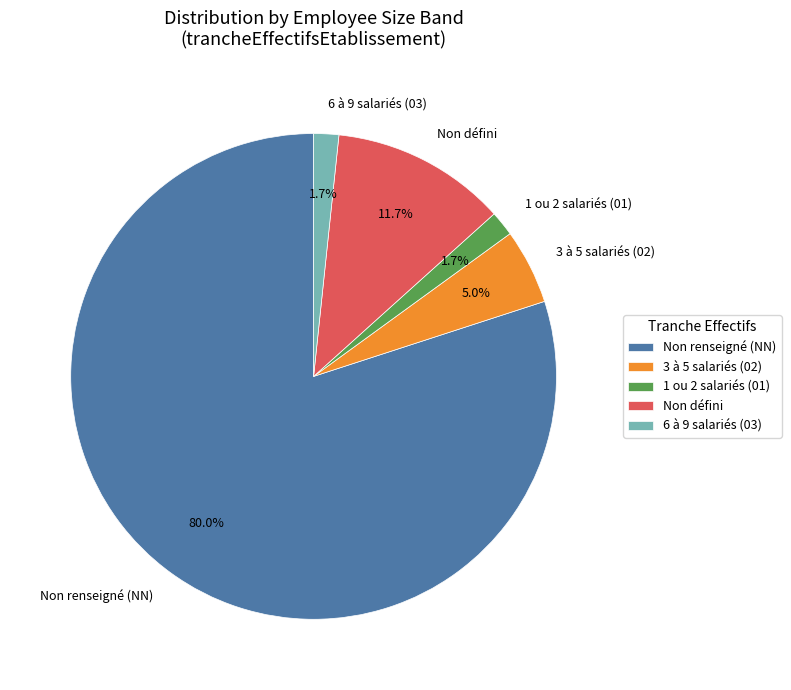

Do 6 à 9 salariés (03) and Non renseigné (NN) together represent more than half of the pie?

Yes